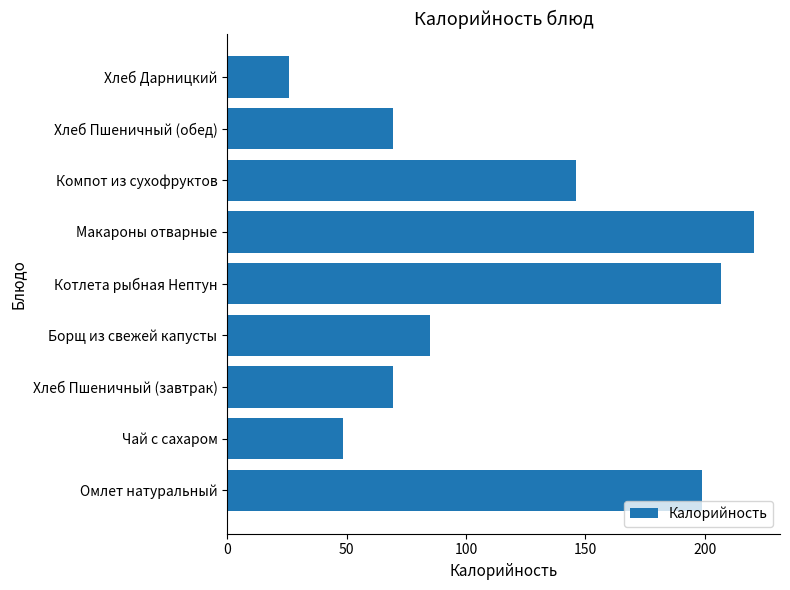

Where is the data nearest to the value 123?

Компот из сухофруктов